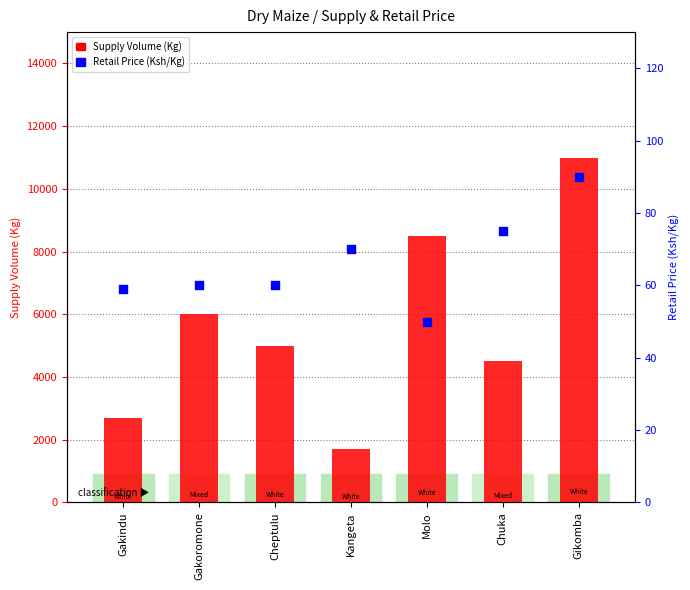

Which series reaches the minimum Y coordinate?

Retail Price (Ksh/Kg)